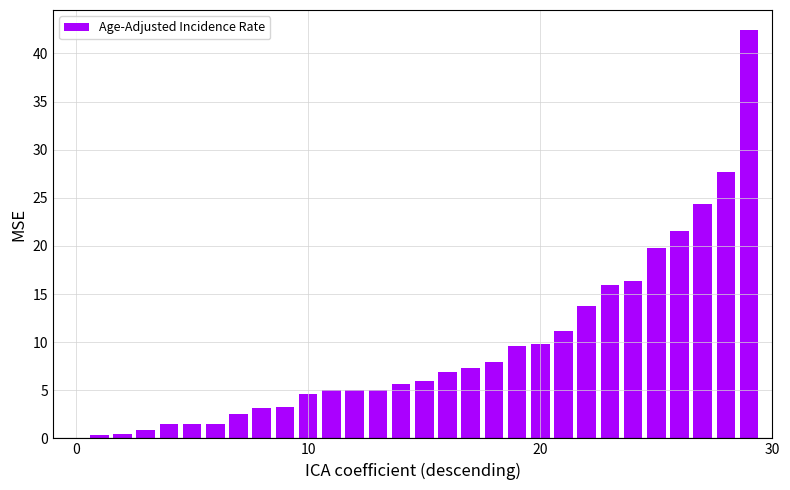

Count the number of categories in the chart.

30